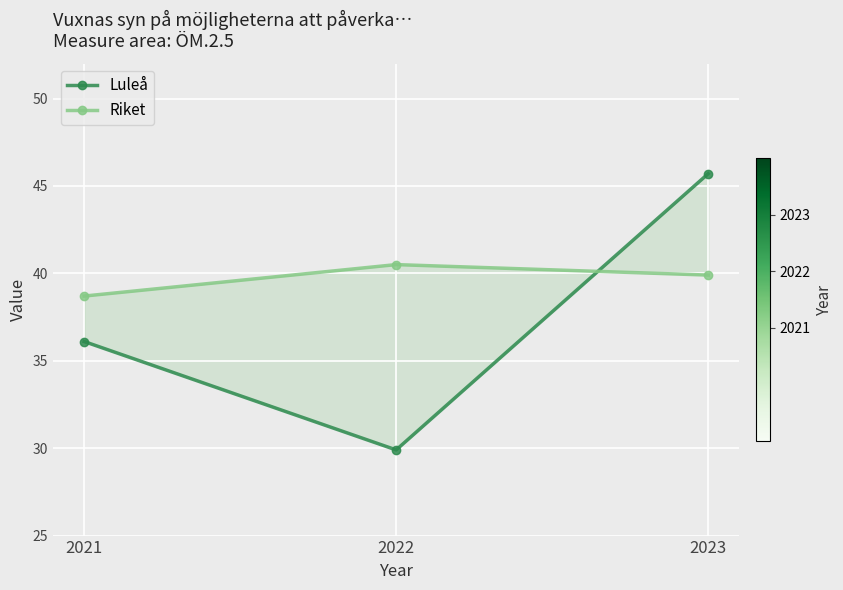

What is the value of the Riket point at the 2nd from the left?

40.5